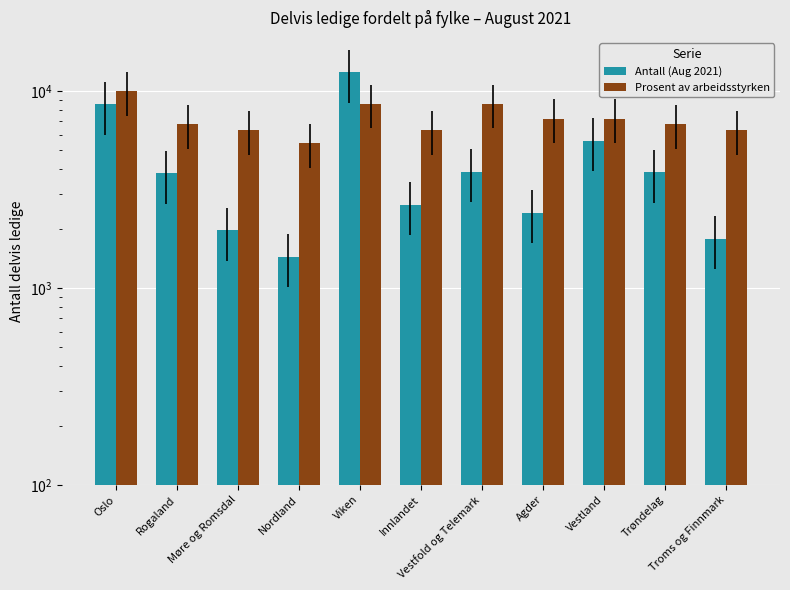

Which series changed the most between Nordland and Vestland?

Antall (Aug 2021)